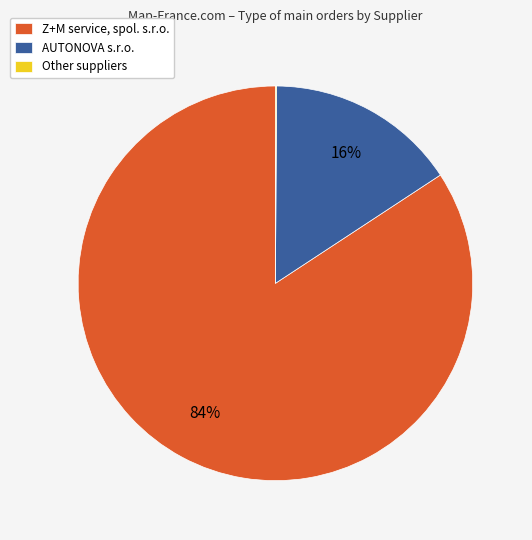

Which has a higher value, Z+M service, spol. s.r.o. or AUTONOVA s.r.o.?

Z+M service, spol. s.r.o.